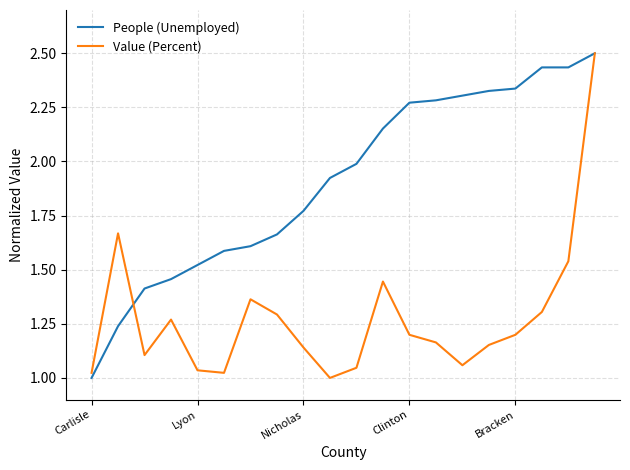

What is the highest value of the Value (Percent) series?

2.5